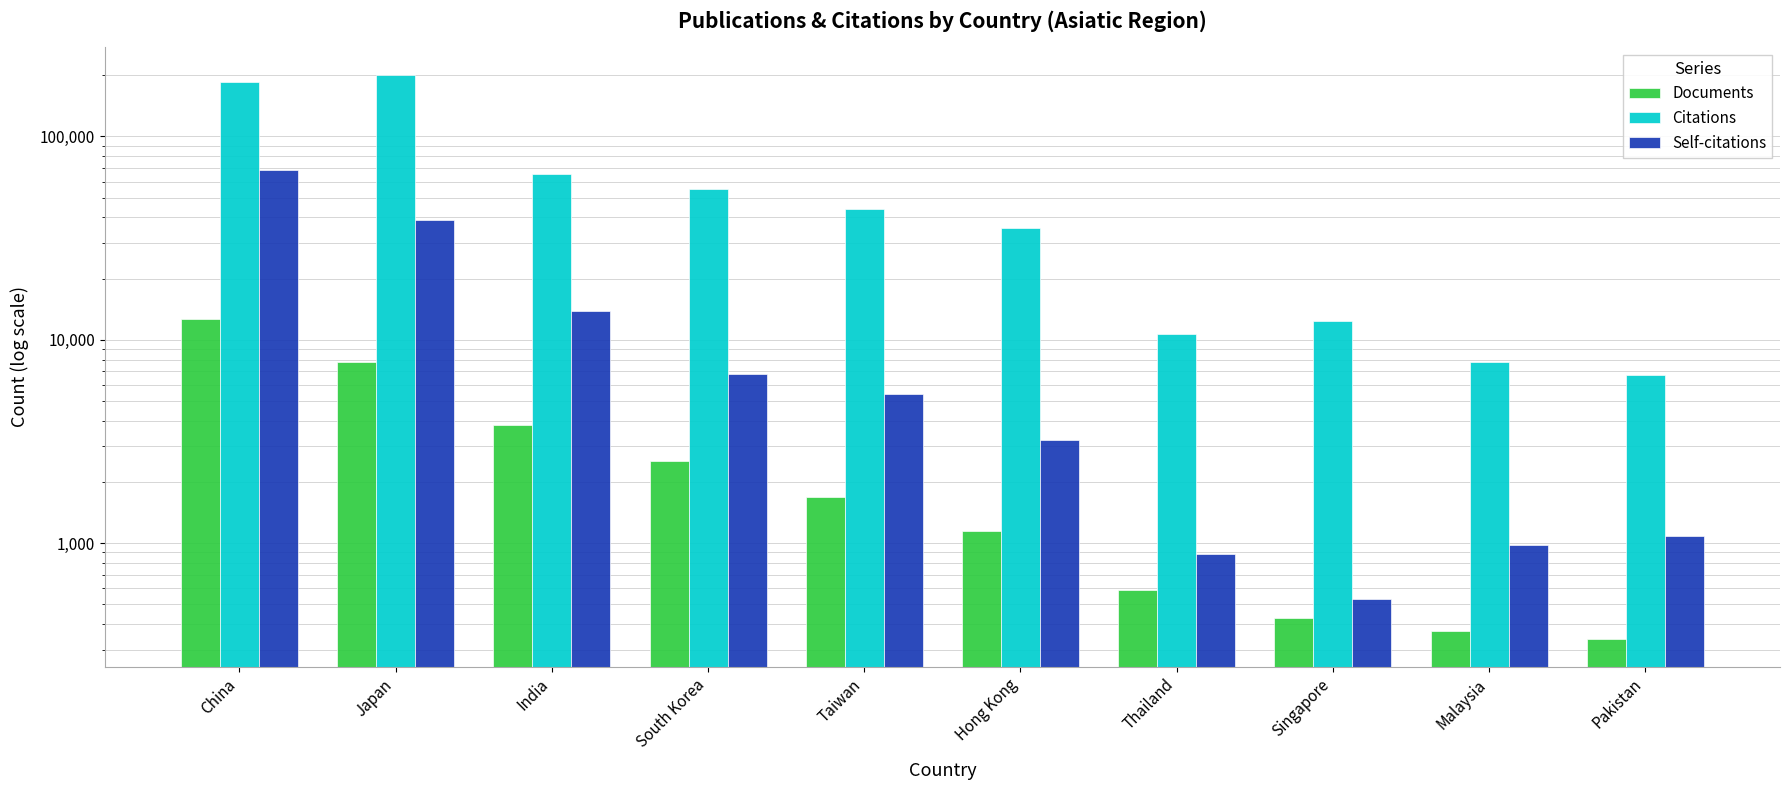

What is the difference between the Documents values at Singapore and India?

3388